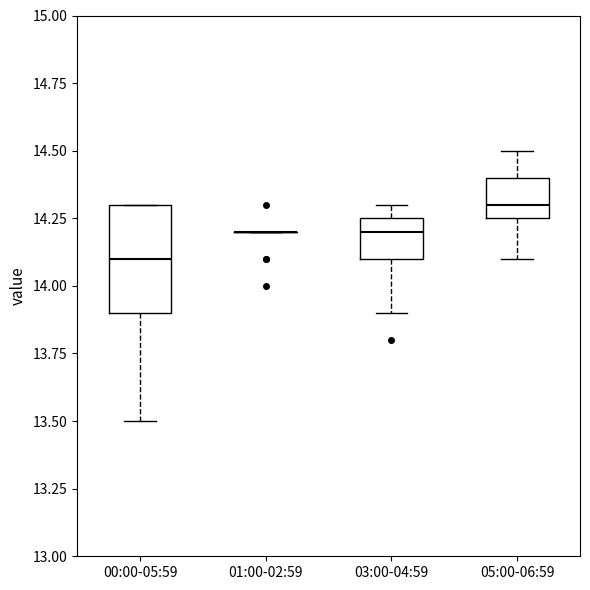

Where is the lower edge of the box for 00:00-05:59 on the y-axis? The values are not printed on the chart, so give them approximately, as read against the axis.

13.90